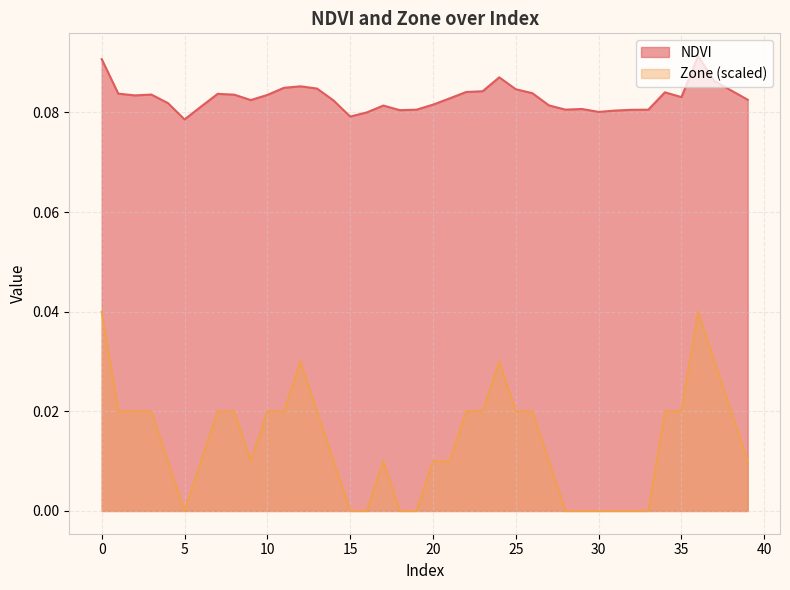

At which category is the sum across all series the highest?

36